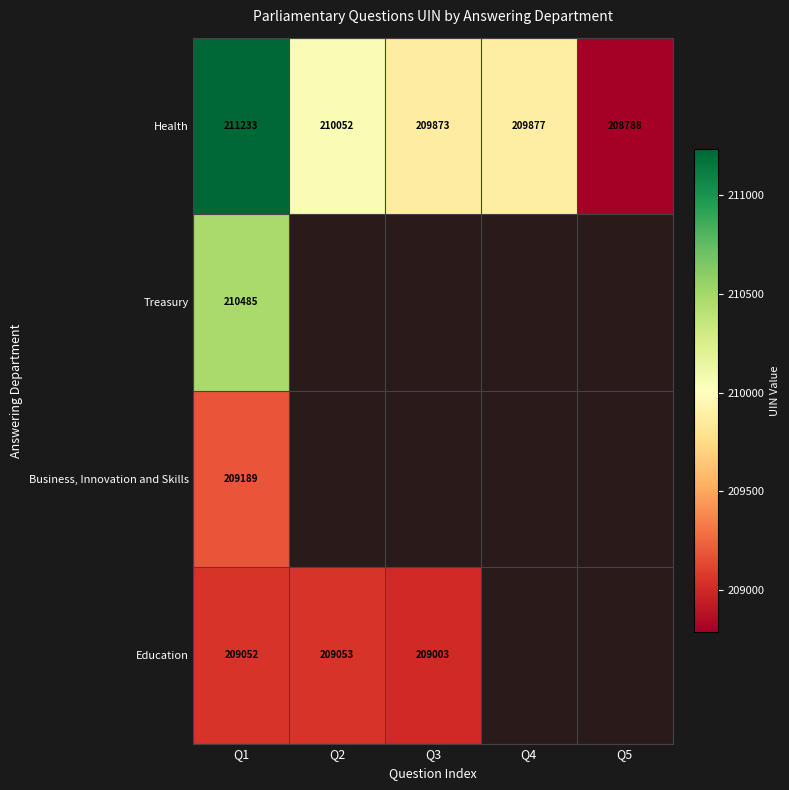

What is the difference between the maximum and minimum values in the Health series?

2445